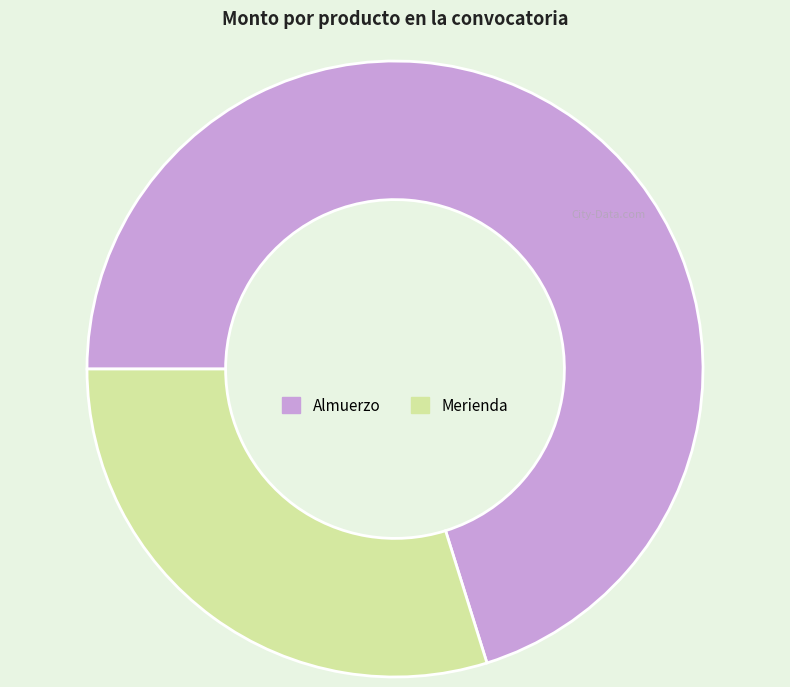

Is it true that Almuerzo is 70% of the pie?

True